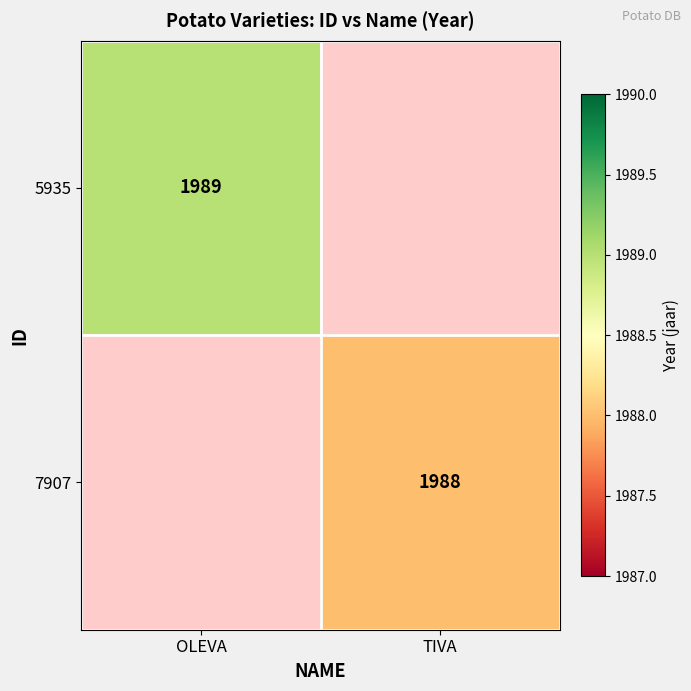

The value of 5935 at OLEVA is 1989. True or false?

True